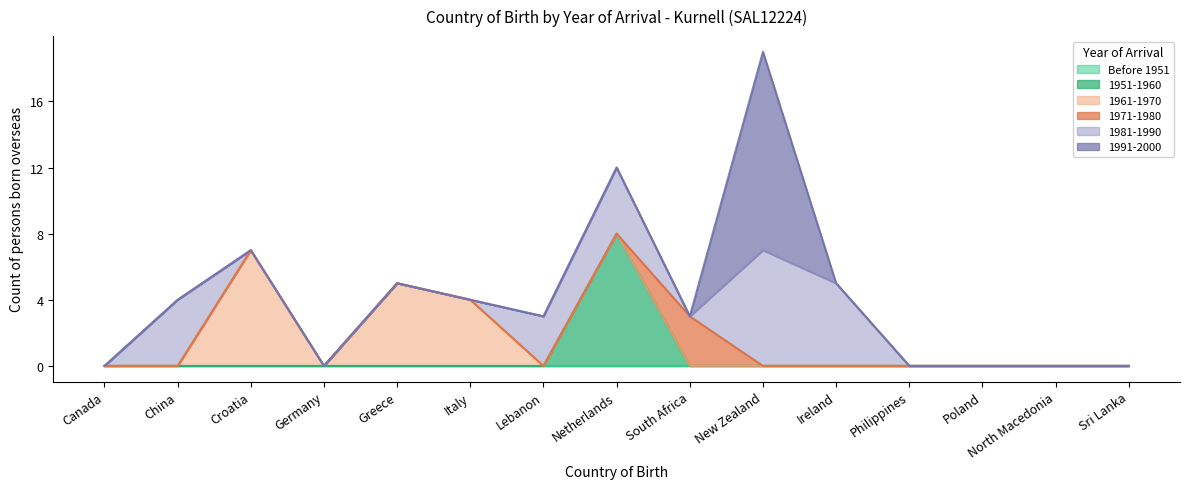

List the labels in order of Before 1951 value, largest first.

Canada, China, Croatia, Germany, Greece, Italy, Lebanon, Netherlands, South Africa, New Zealand, Ireland, Philippines, Poland, North Macedonia, Sri Lanka